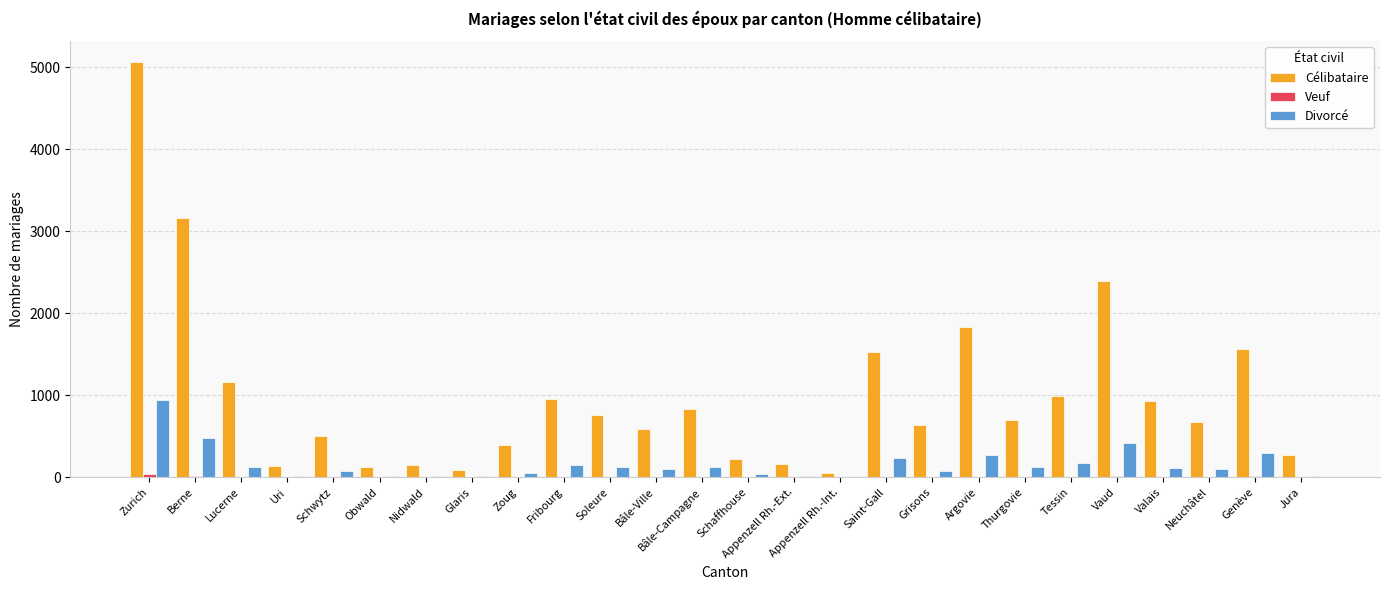

At which category is the sum across all series the highest?

Zurich